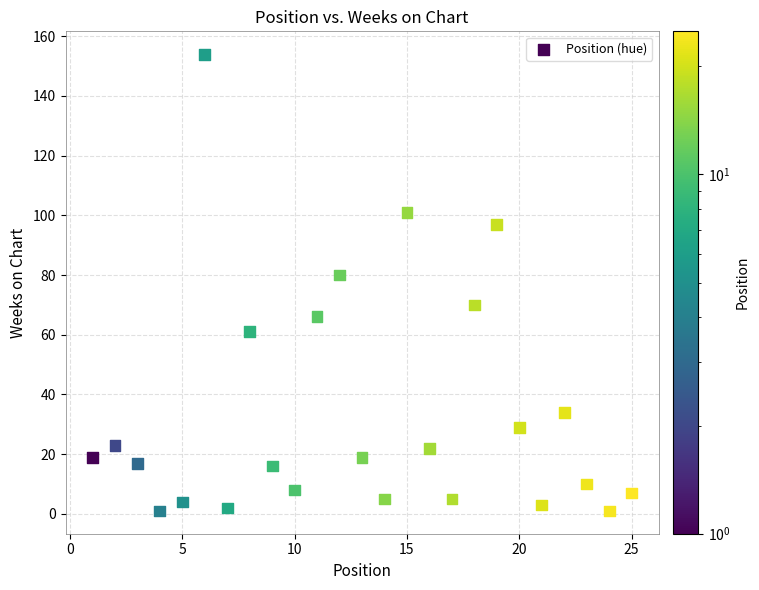

What Y value in the scatter plot is closest to 77?

80